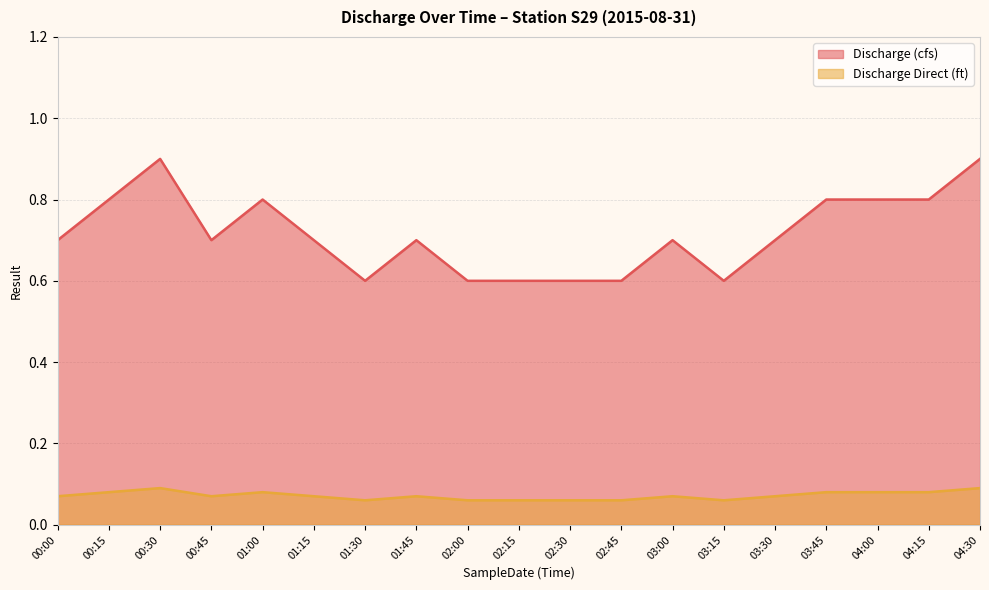

How many lines are shown in the chart?

2